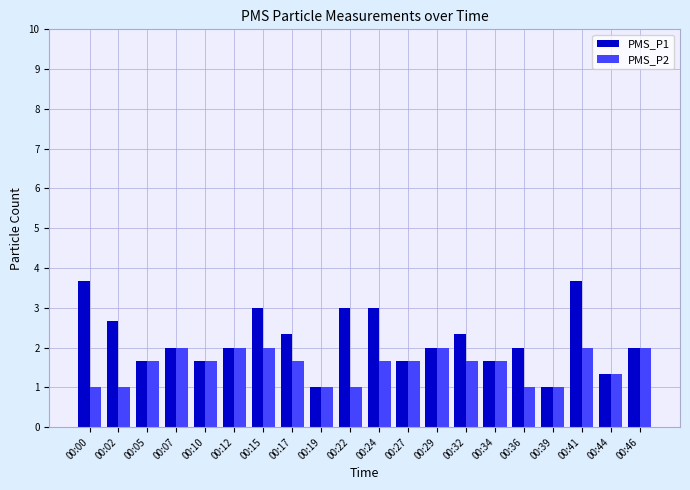

What is the average value of the PMS_P2 series?

1.6